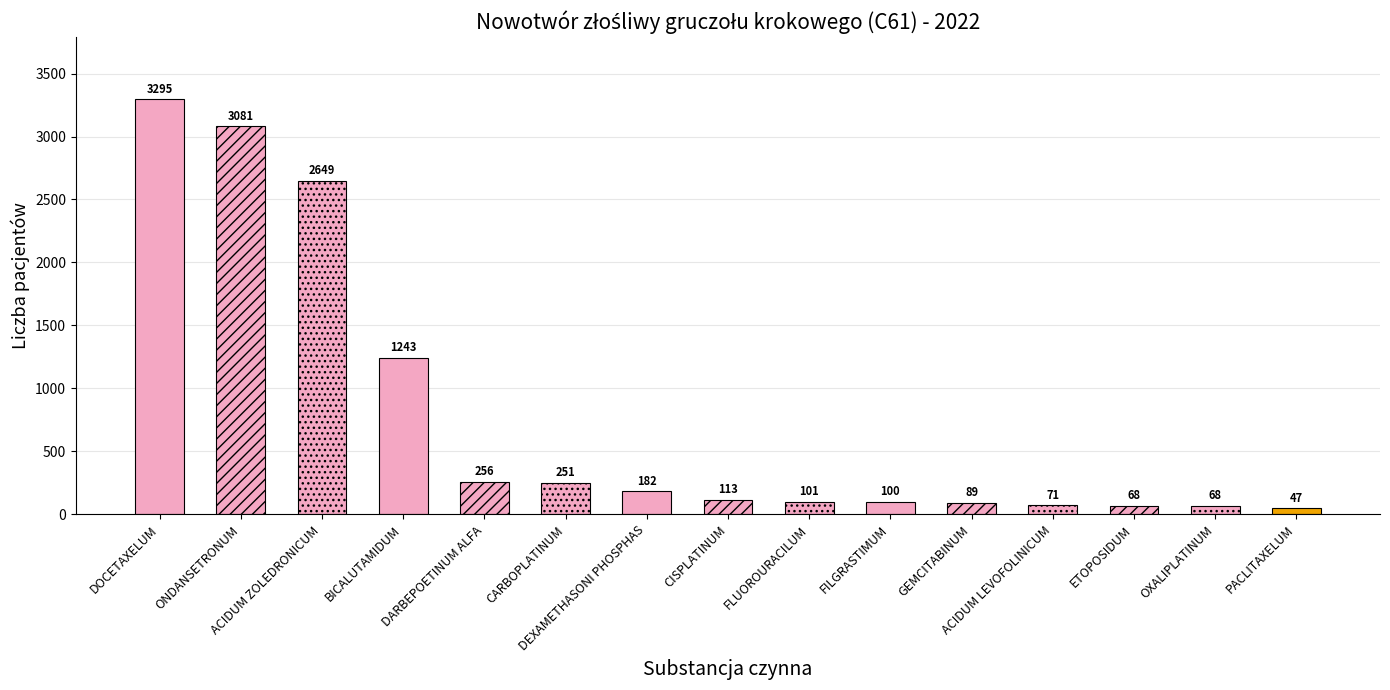

Which category has the highest value across all series?

DOCETAXELUM